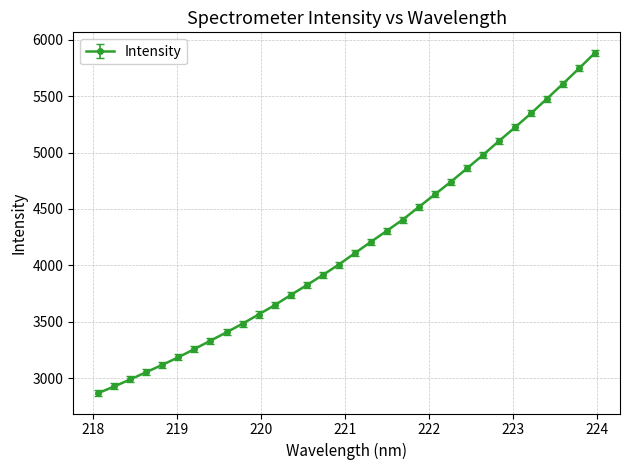

What is the value of the 23rd point from the left?

4741.9